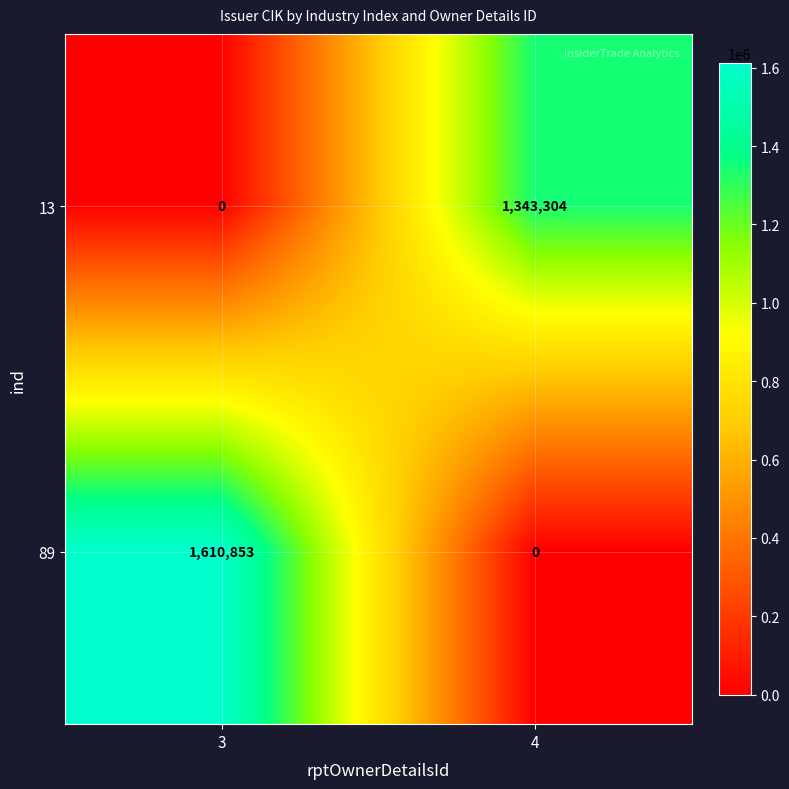

What value does the 13 series have at 4, to the nearest 100?

1343300